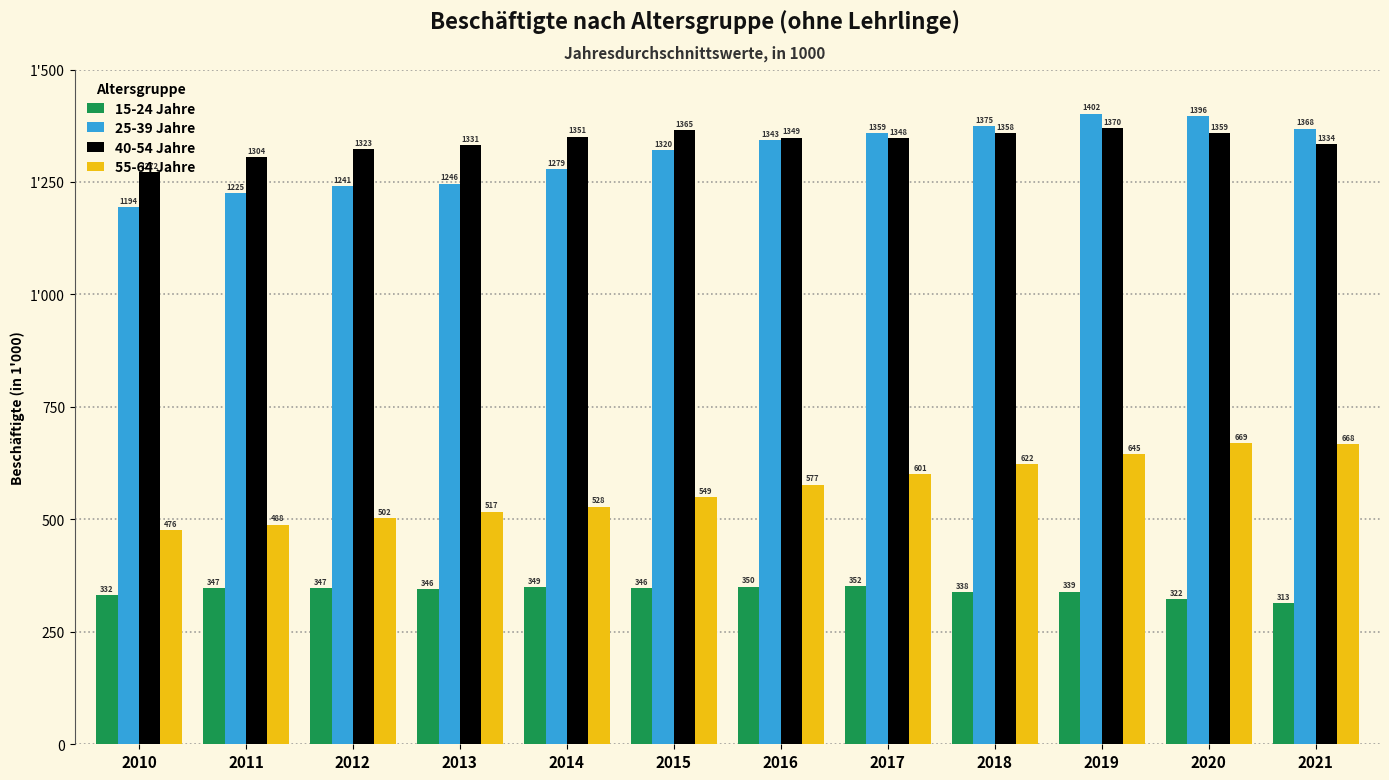

What is the minimum value for 40-54 Jahre?

1272.0